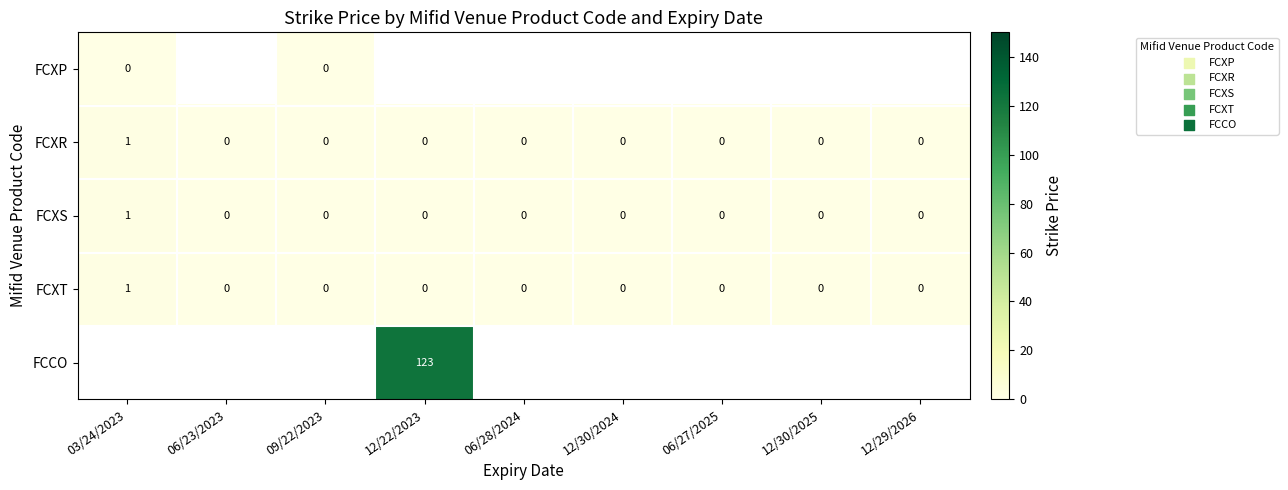

Is it true that FCXR equals 0 at 06/23/2023?

True